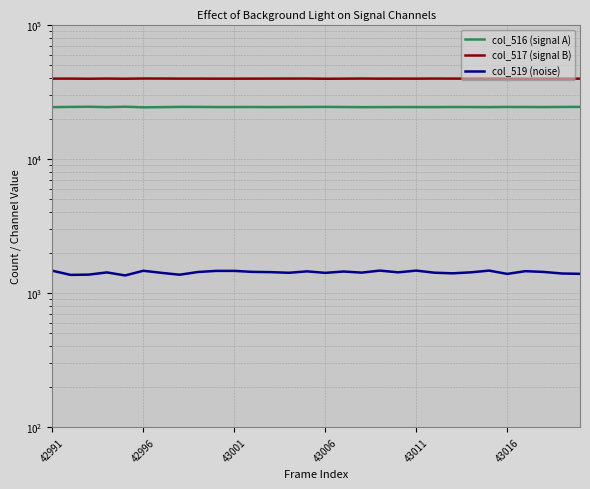

Which series has the largest total across all categories?

col_517 (signal B)